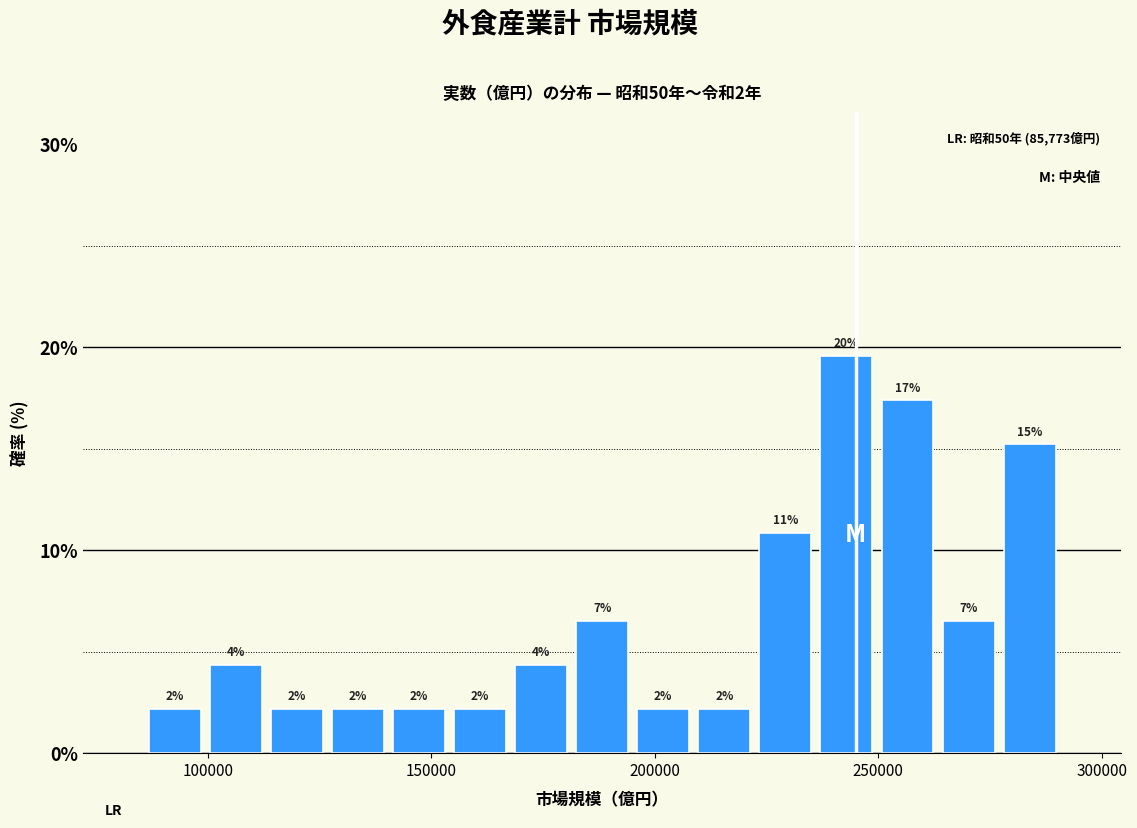

Read against the x-axis, roughly where is the centre of the tallest bar?

245000